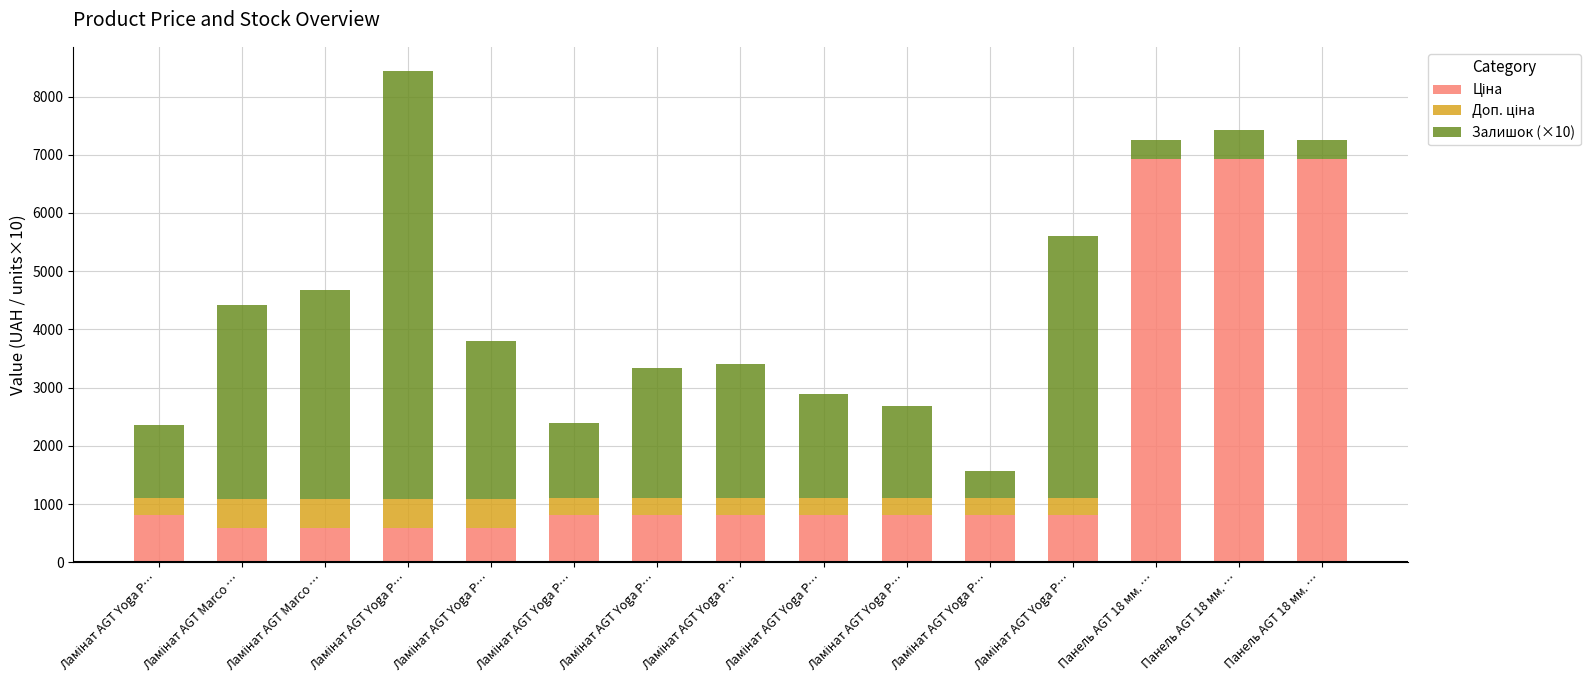

Count the number of data series in this chart.

3